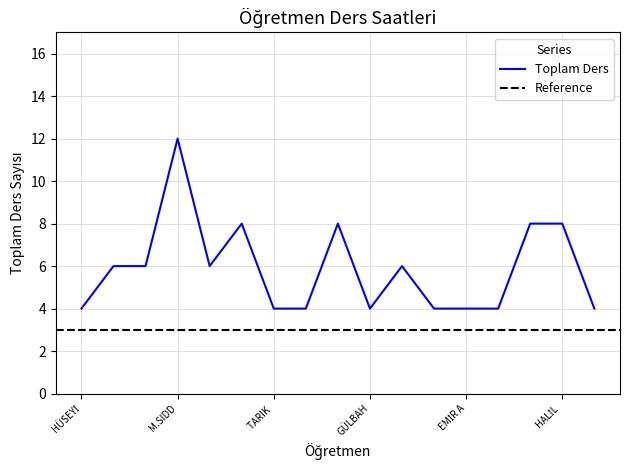

Which category has the highest value in the Toplam Ders series?

M.SIDD